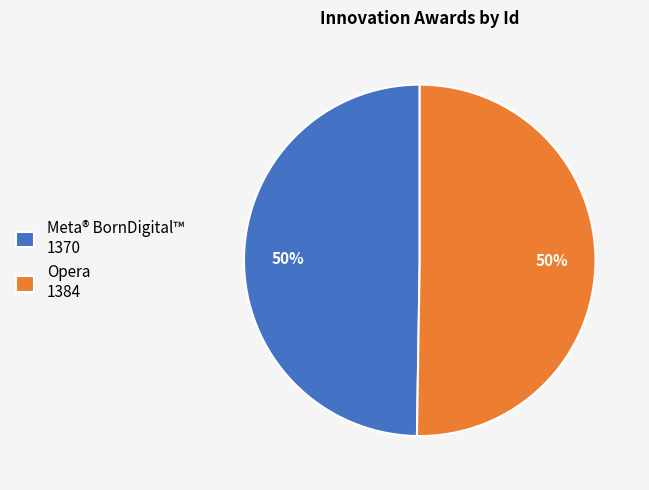

To the nearest percent, what percentage of the pie is Meta® BornDigital™?

50%